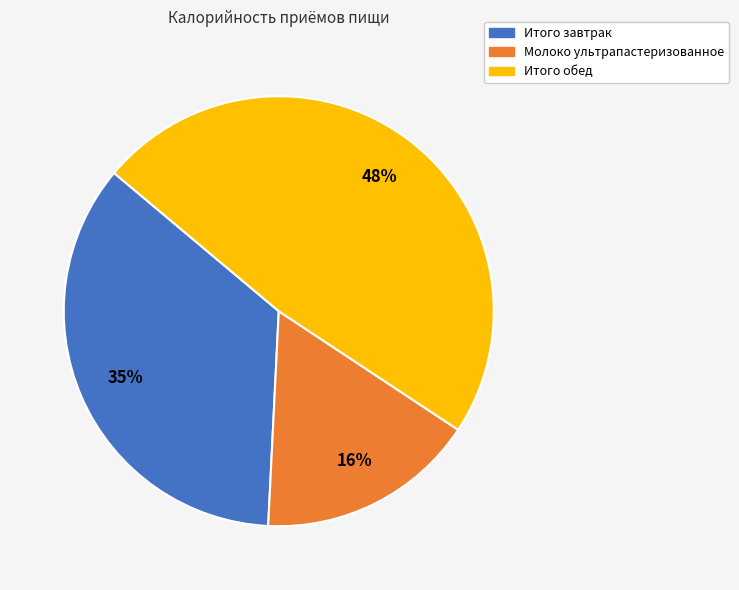

Which category has the smallest portion of the pie?

Молоко ультрапастеризованное